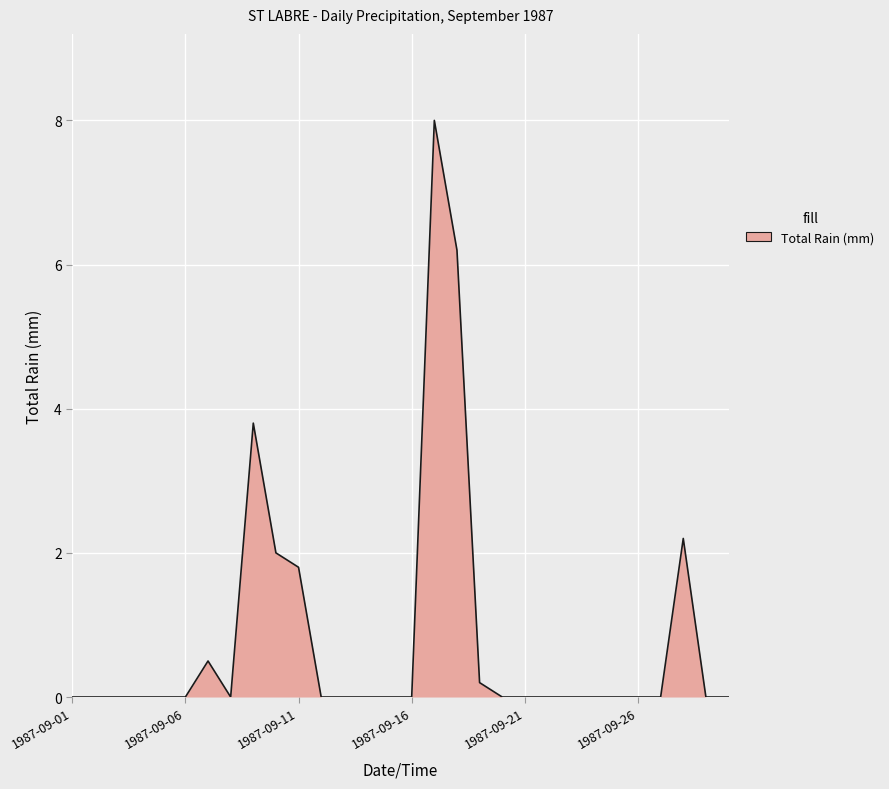

What is the maximum value shown in the chart?

8.0